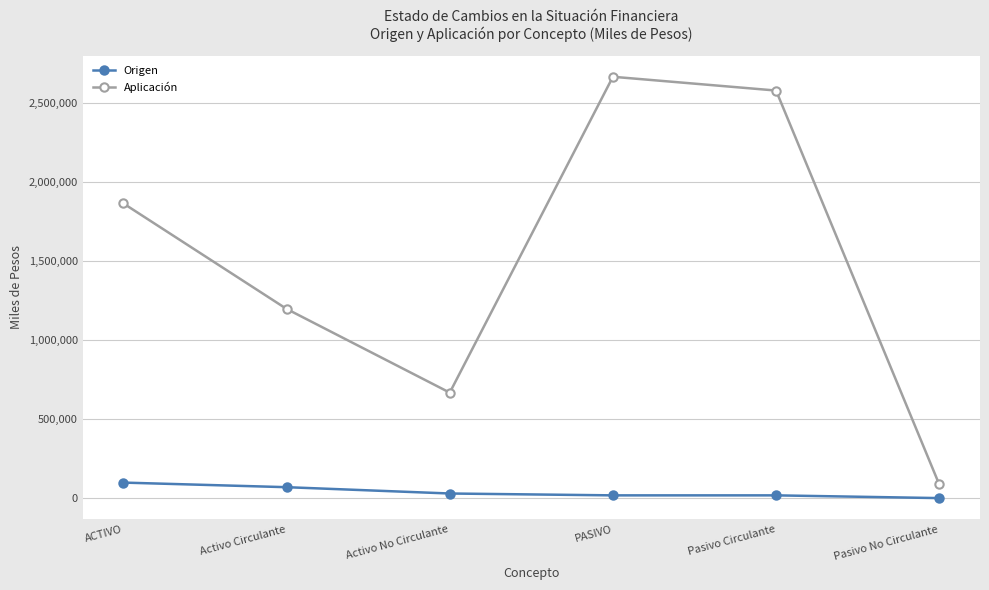

What is the label of the 5th point from the left?

Pasivo Circulante